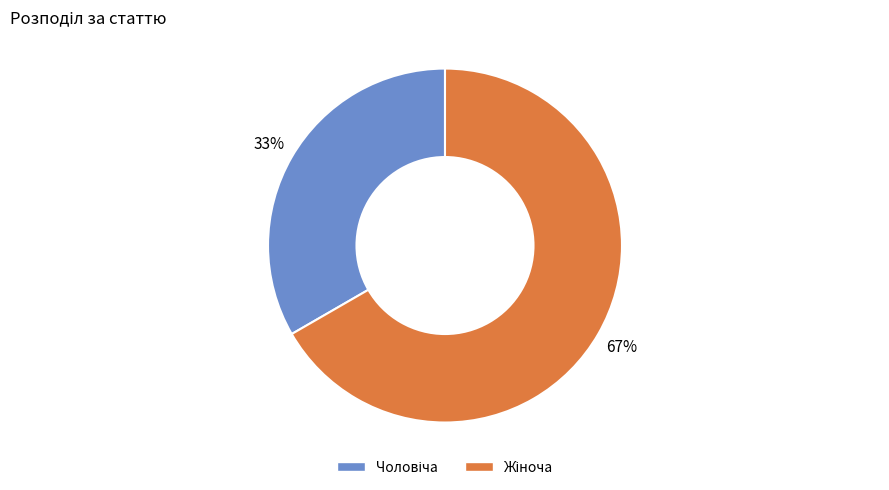

To the nearest percent, what is the average slice percentage?

50%